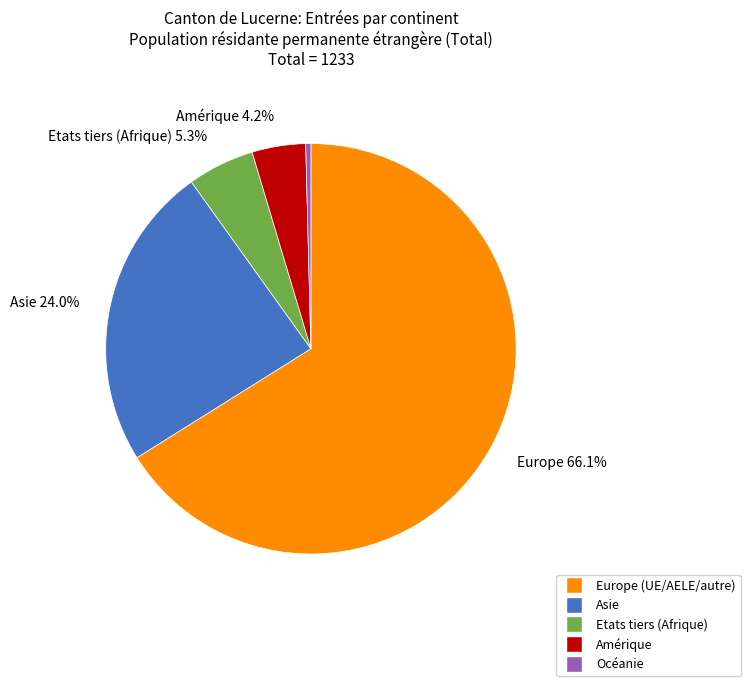

What is the smallest slice in the pie chart?

Océanie